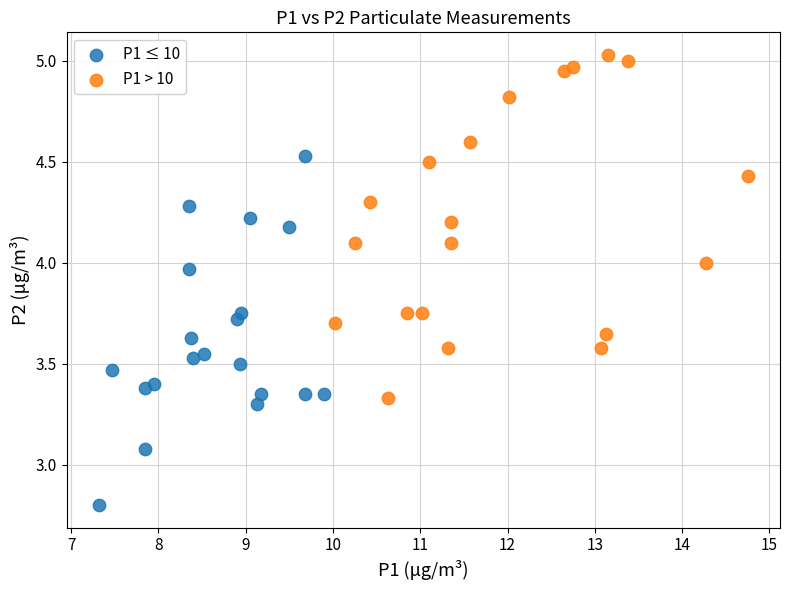

Which series reaches the minimum Y coordinate?

P1 ≤ 10